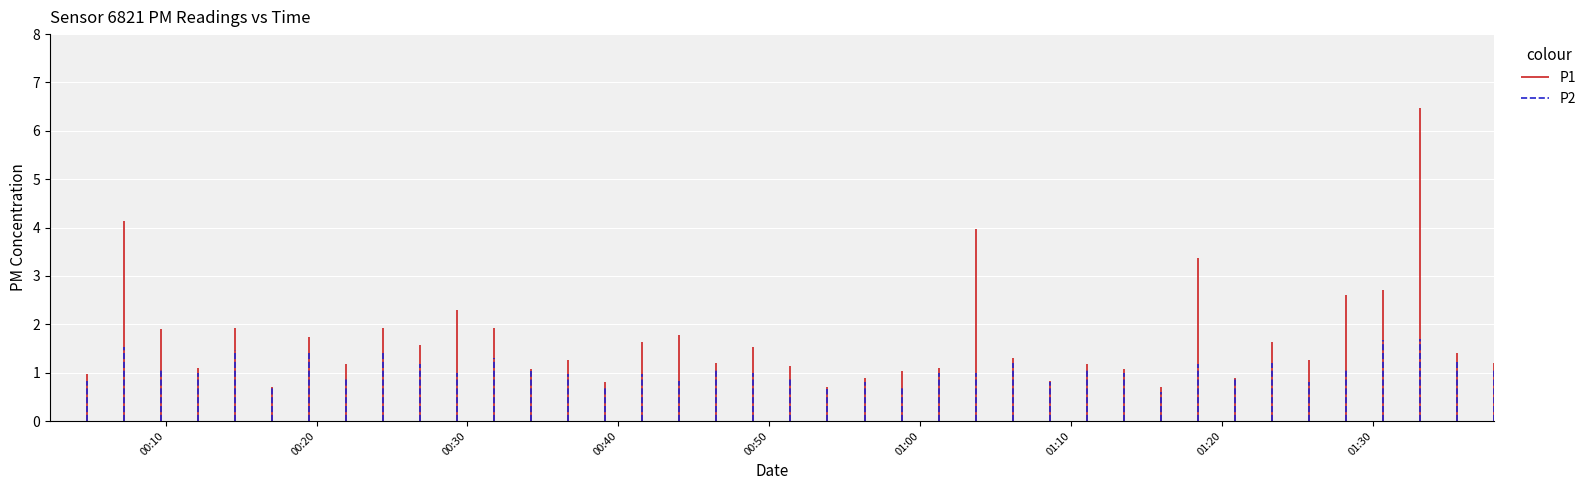

Which series has the largest range (max minus min)?

P1